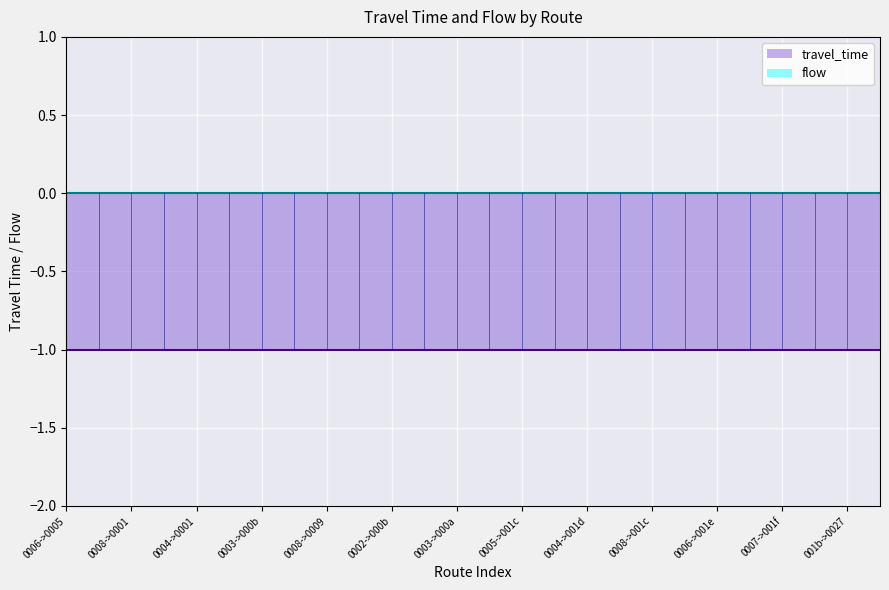

True or false: travel_time and flow intersect in this chart.

False